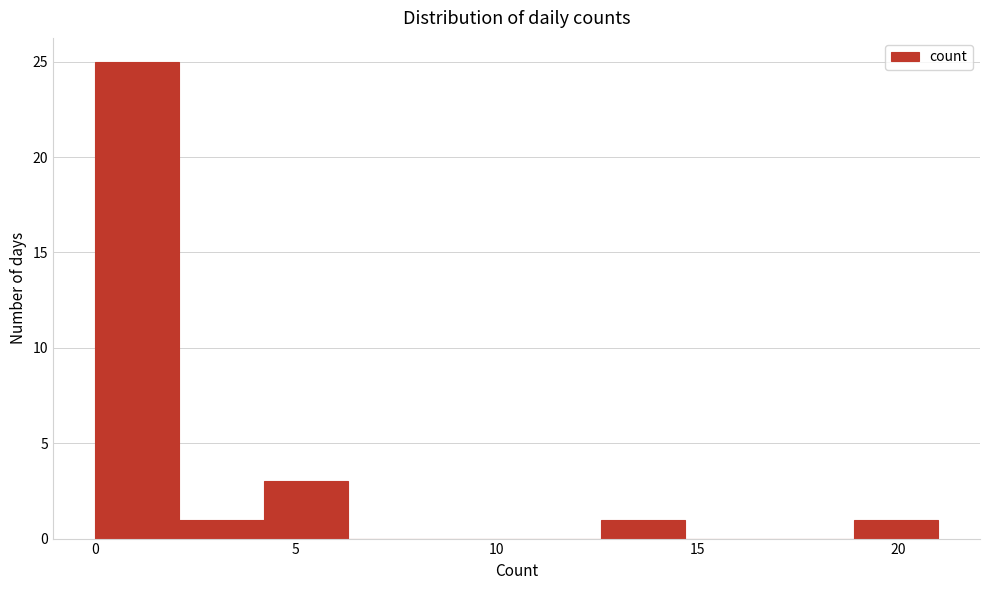

Reading left to right, transcribe this chart: for each bar, give the range it covers on the x-axis and its height. Neither the bar edges nor the heights are printed on the chart, so give them approximately, as read against the axes.

0.0 to 2.1: 25
2.1 to 4.2: 1
4.2 to 6.3: 3
6.3 to 8.4: 0
8.4 to 10.5: 0
10.5 to 12.6: 0
12.6 to 14.7: 1
14.7 to 16.8: 0
16.8 to 18.9: 0
18.9 to 21.0: 1